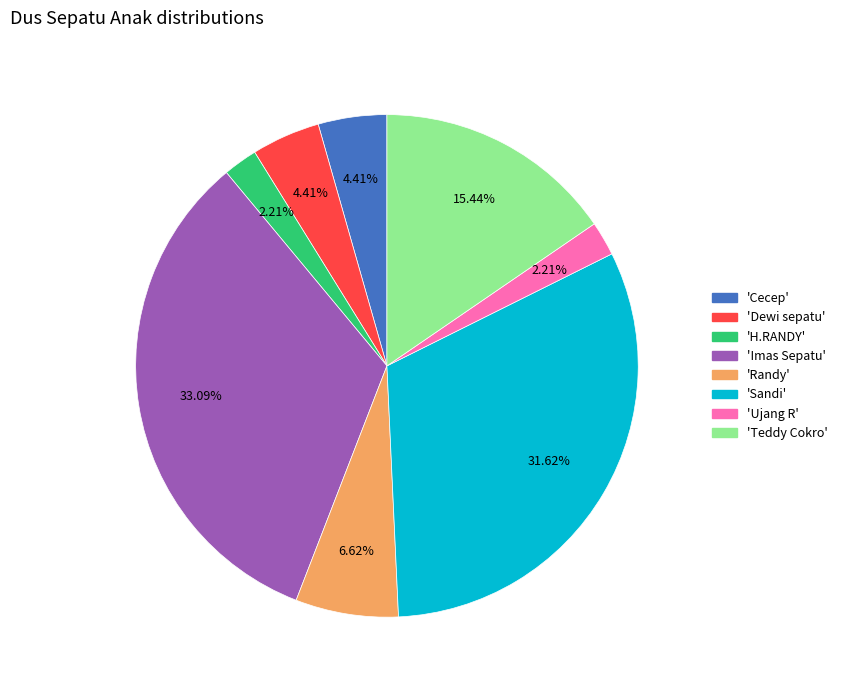

Does 'Ujang R' represent more than half of the total?

No